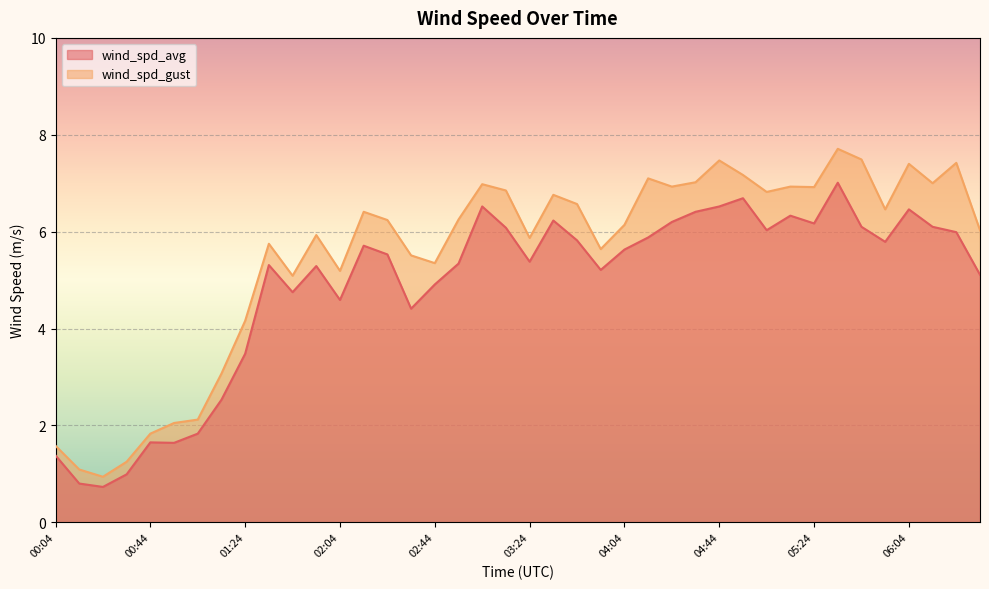

The value of wind_spd_avg at 04:34 is 6.4. True or false?

True